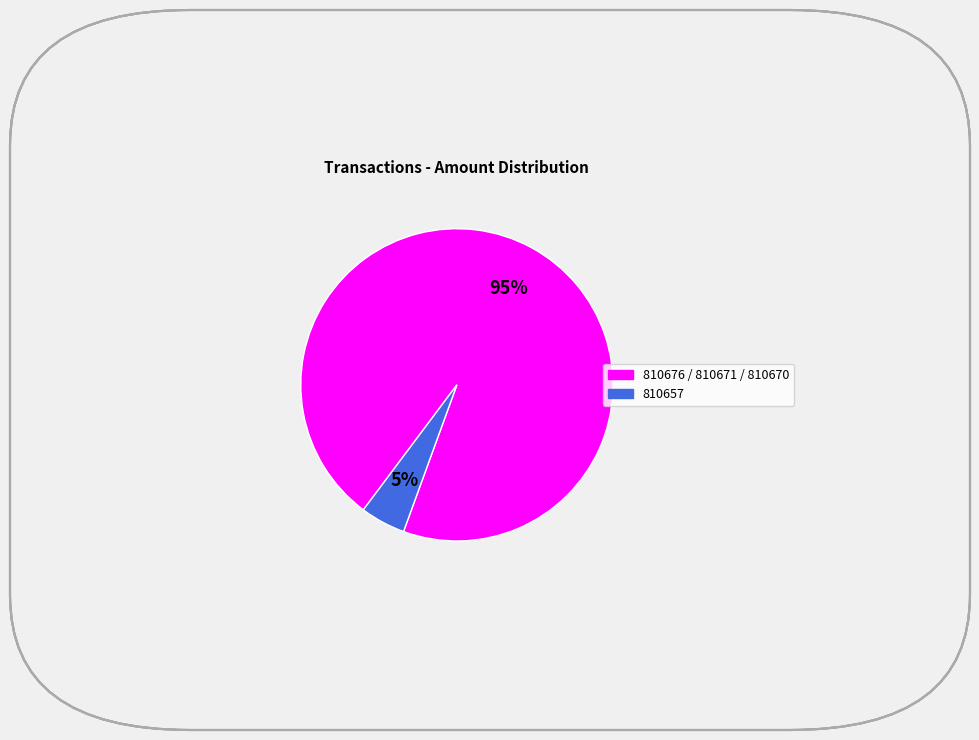

How many segments does this pie chart have?

2